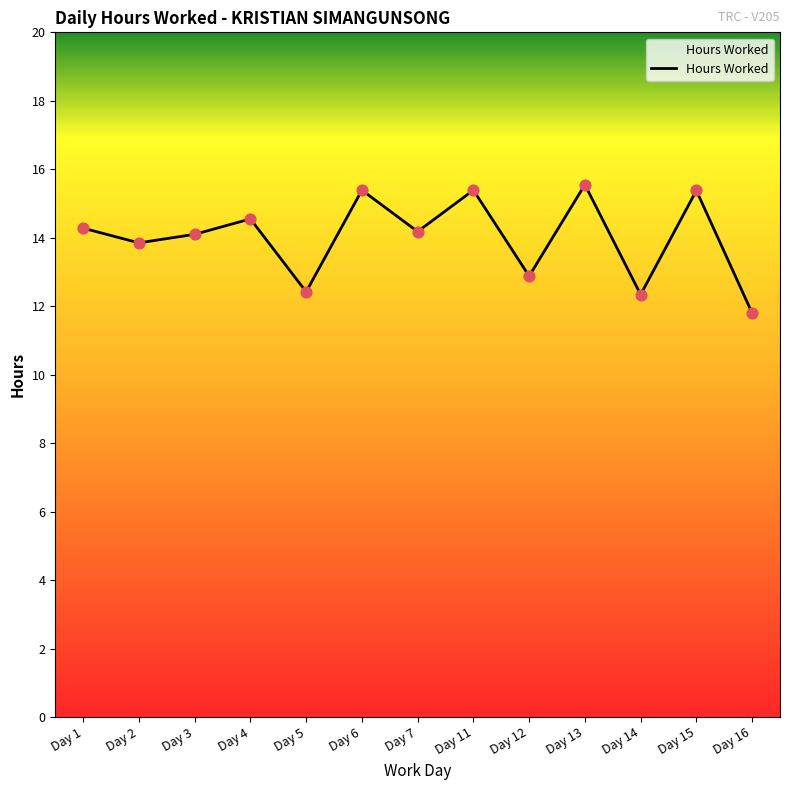

Approximately how many times larger is the value at Day 3 compared to Day 4?

1.0